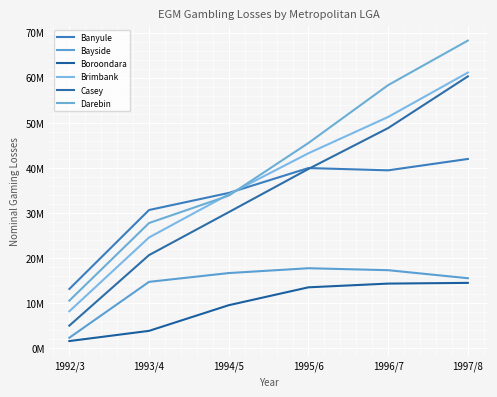

Which series has the largest total across all categories?

Darebin